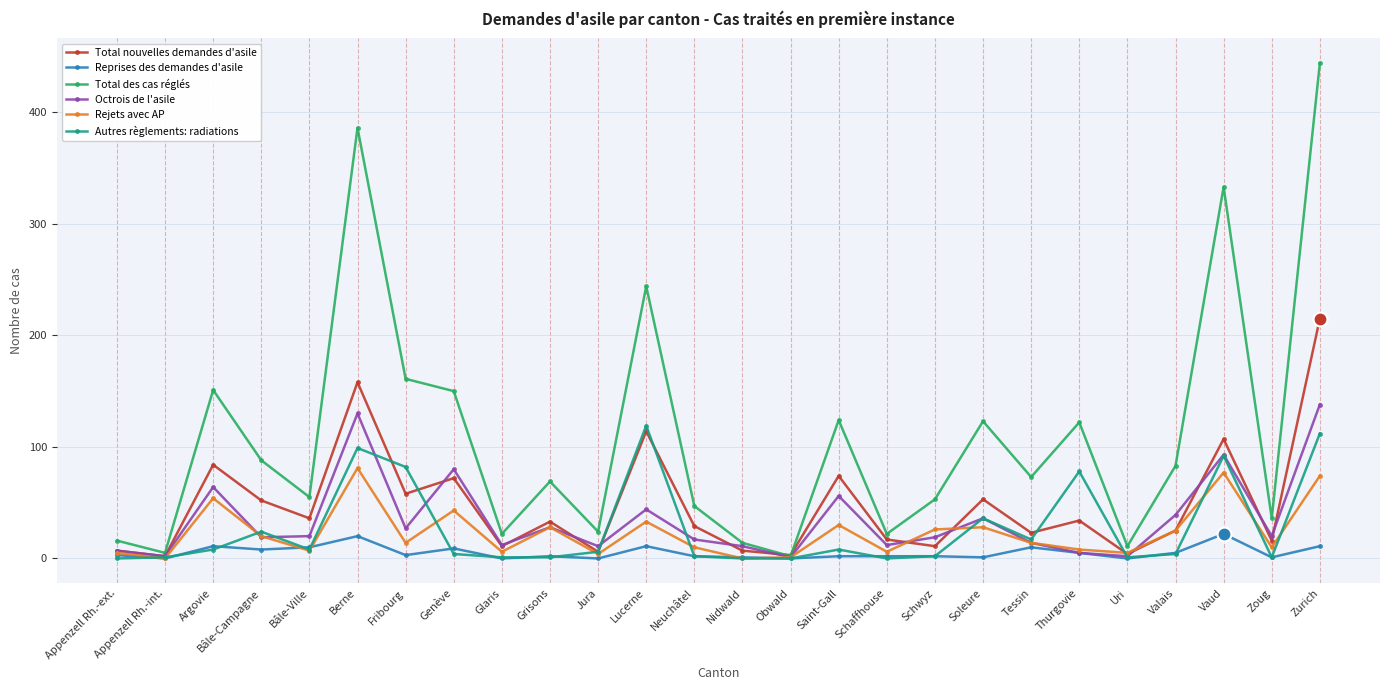

Does the chart display data point markers on the line(s)?

Yes